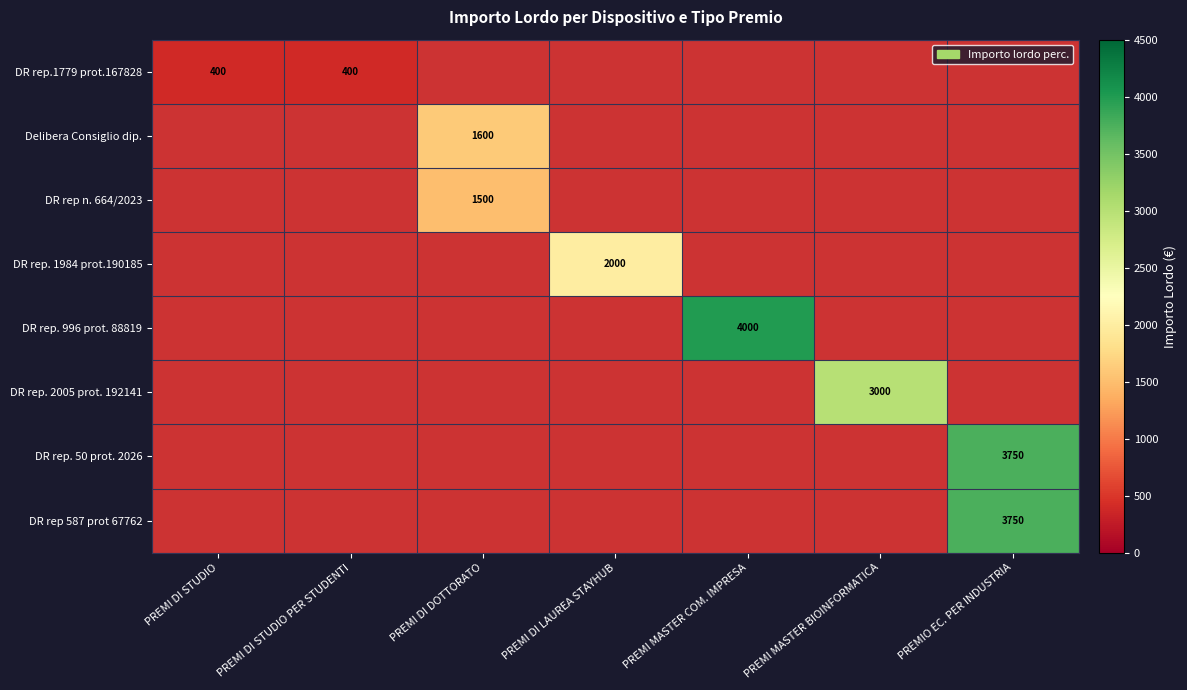

True or false: DR rep.1779 prot.167828 has a value of 400 at PREMI DI STUDIO PER STUDENTI.

True